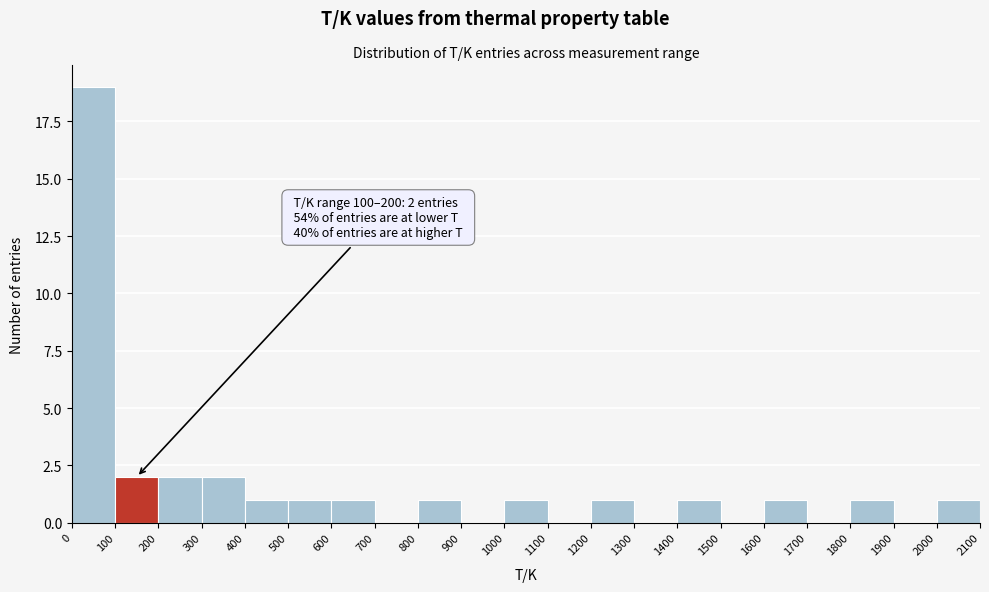

Over which range of the x-axis is the bar tallest?

0 to 100